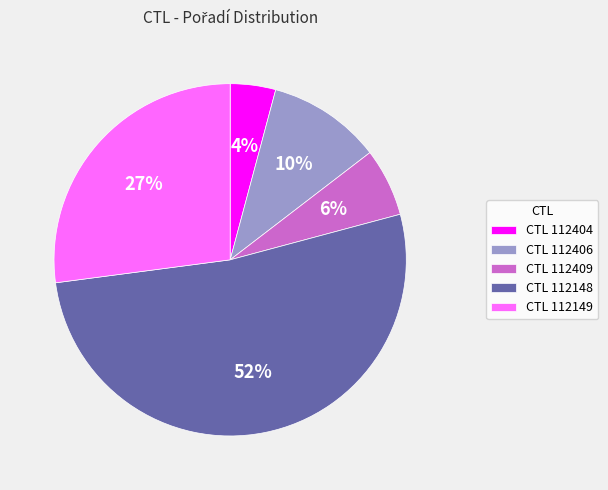

To the nearest percent, what percentage of the pie is CTL 112149?

27%